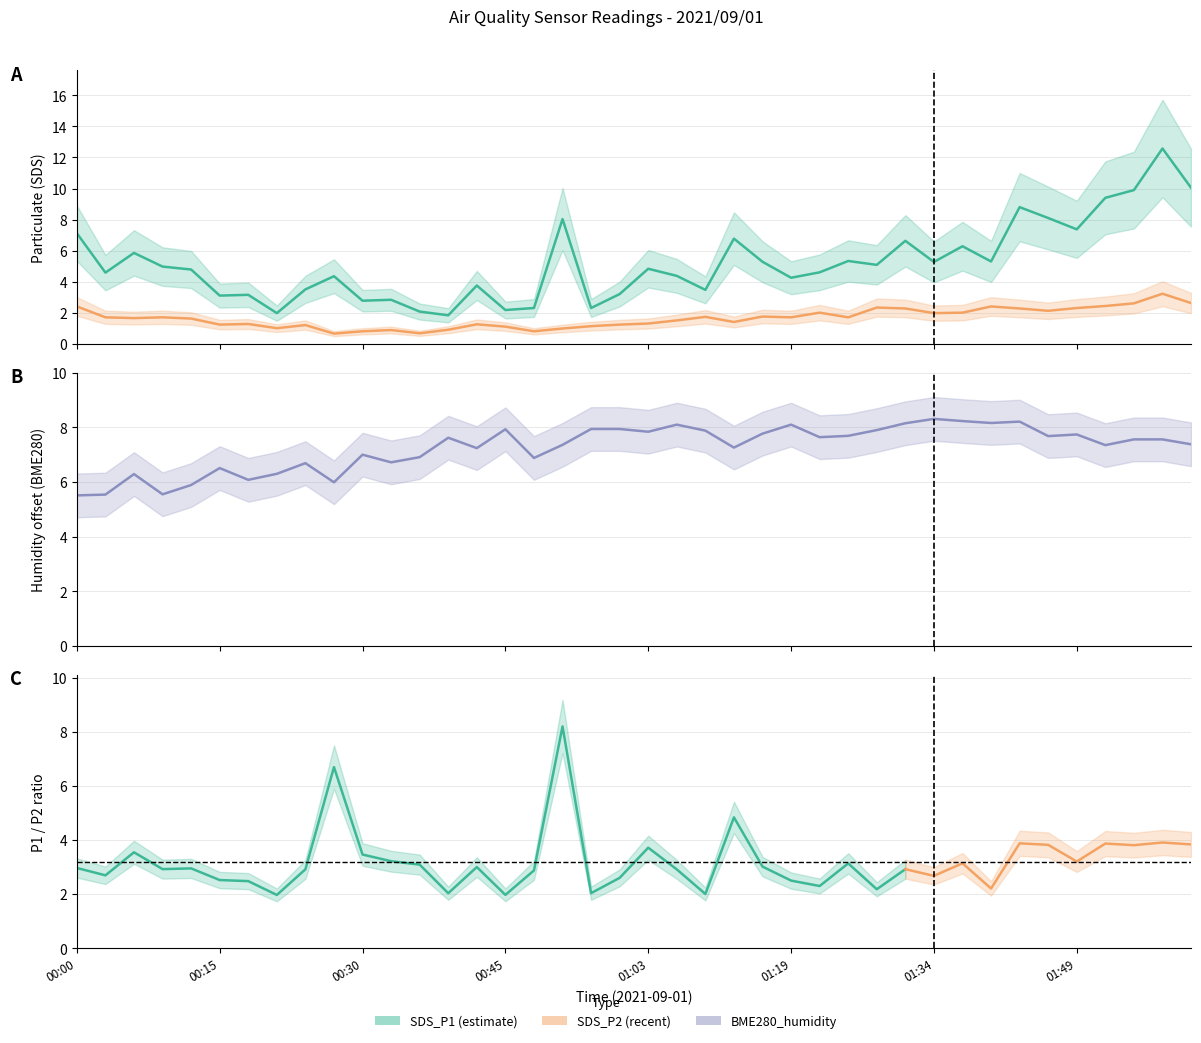

What is the smallest value displayed?

0.7